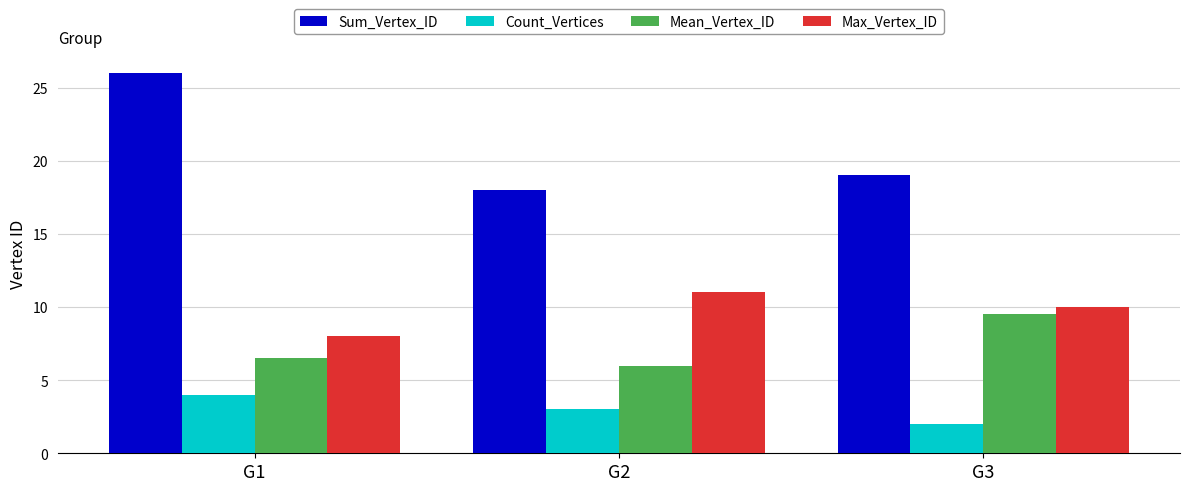

At which label is Sum_Vertex_ID closest to 22?

G3